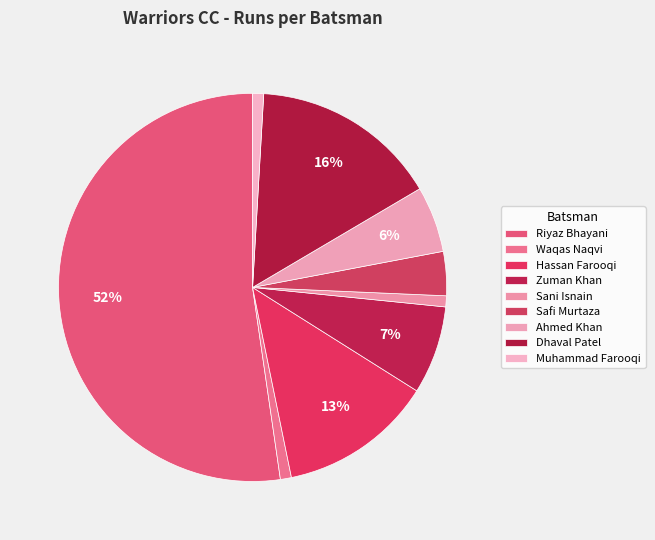

Does Dhaval Patel account for over 50% of the chart?

No